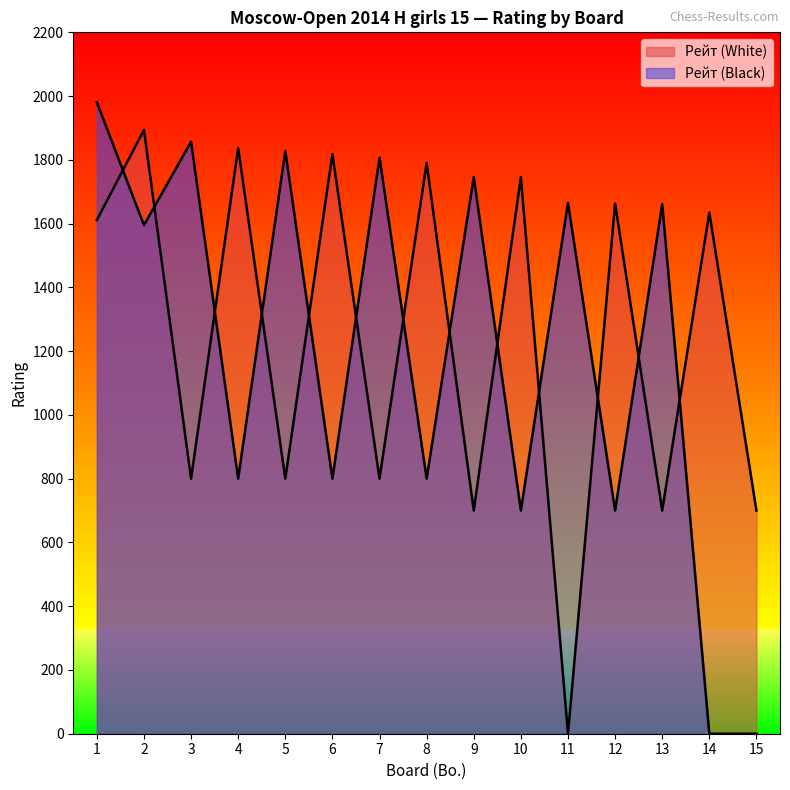

Is the value of Рейт (Black) at 11 greater than the value of Рейт (White) at 15?

Yes